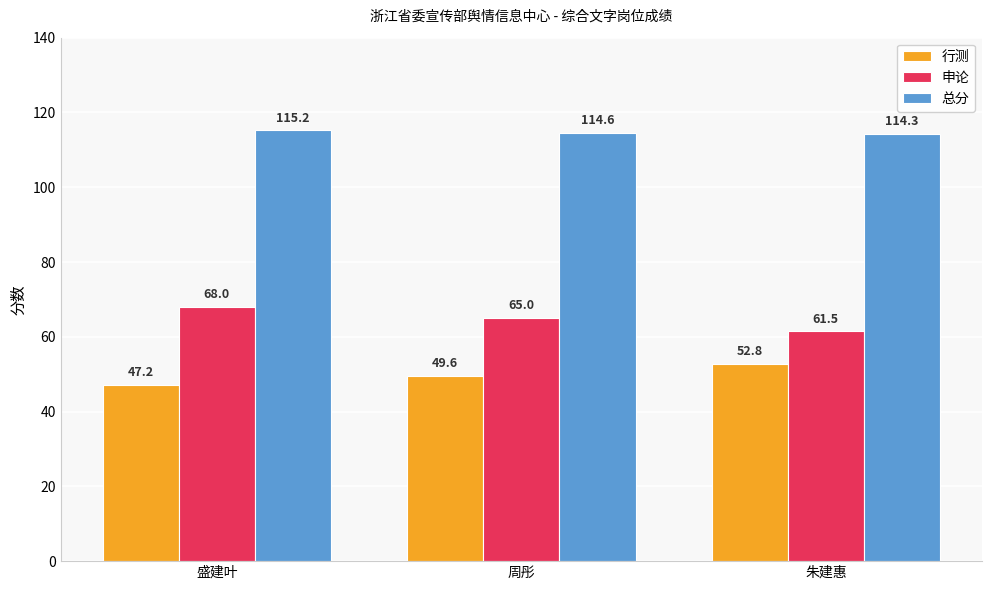

Which series has the largest total across all categories?

总分